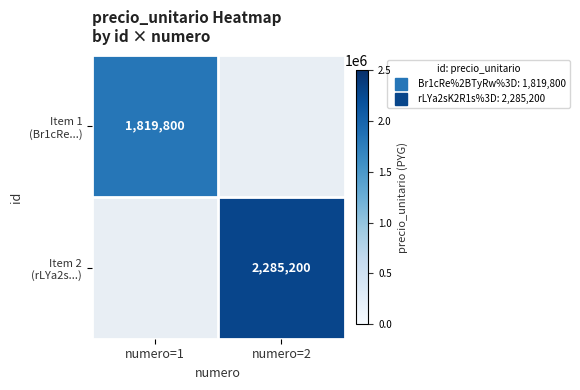

List the series in order of their peak value, highest first.

Item 1 (Br1cRe...), Item 2 (rLYa2s...)